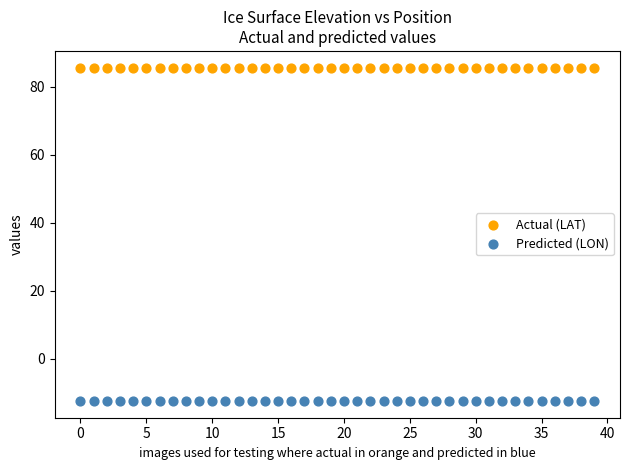

Which series contains the lowest Y value?

Predicted (LON)